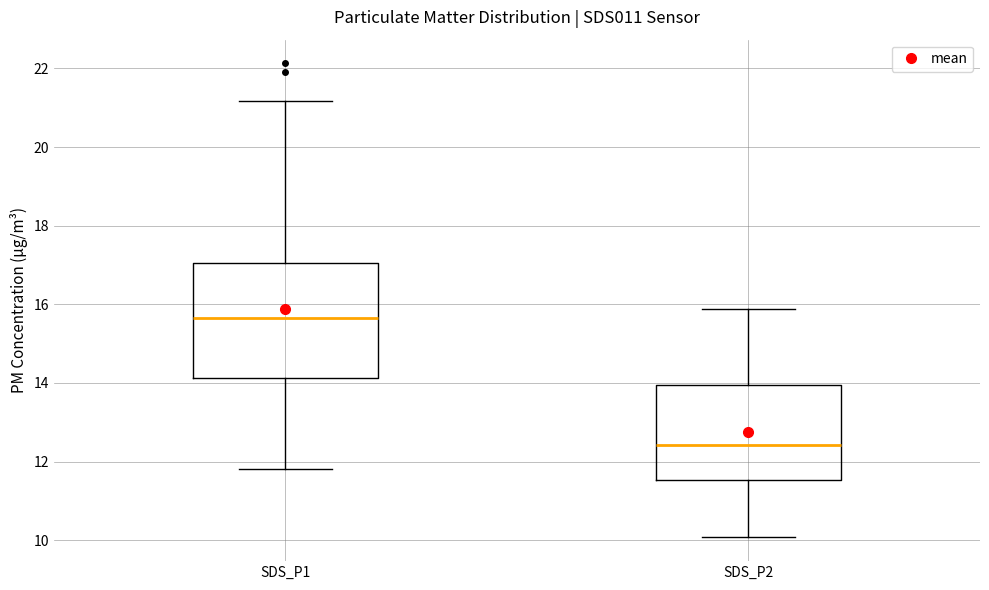

Which box's median line is the lowest?

SDS_P2